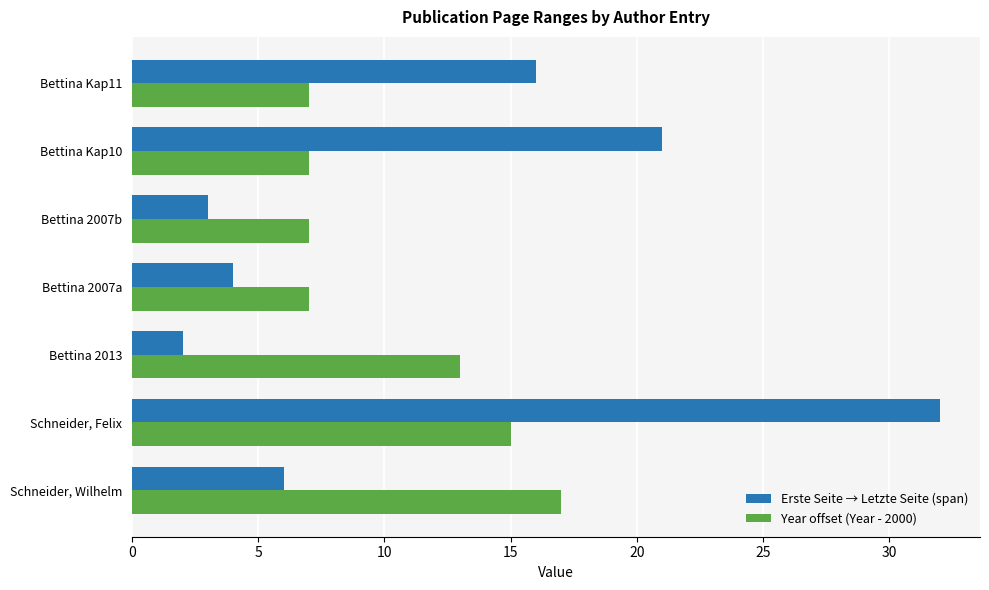

What is the difference between the maximum and minimum values in the Year offset (Year - 2000) series?

10